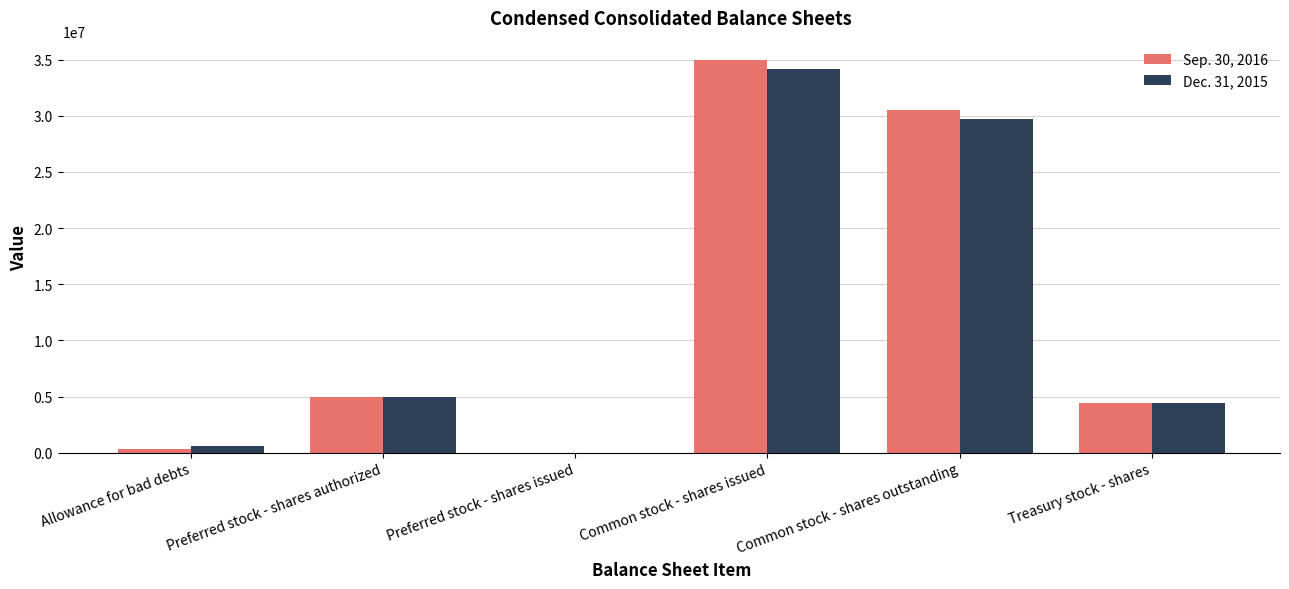

Which series changed the most between Preferred stock - shares issued and Common stock - shares issued?

Sep. 30, 2016